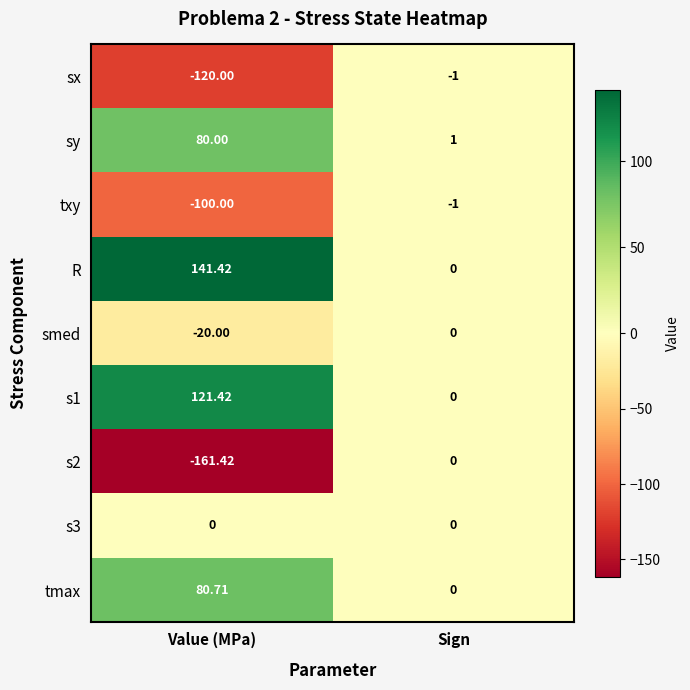

At which label is s2 closest to -80?

Sign